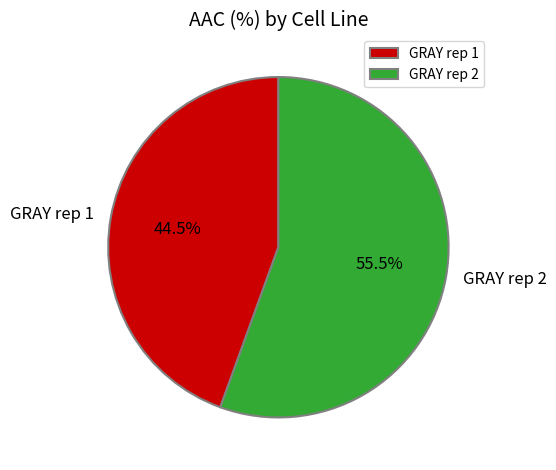

To the nearest percent, what is the average slice percentage?

50%